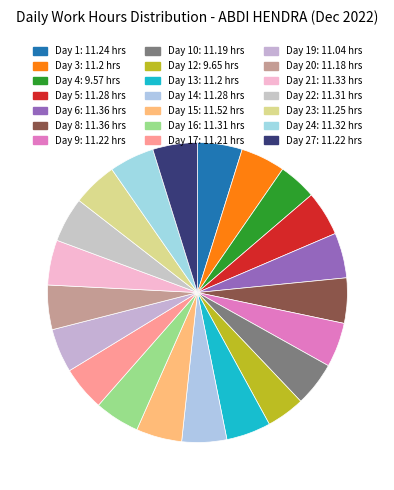

How many slices are in this pie chart?

21